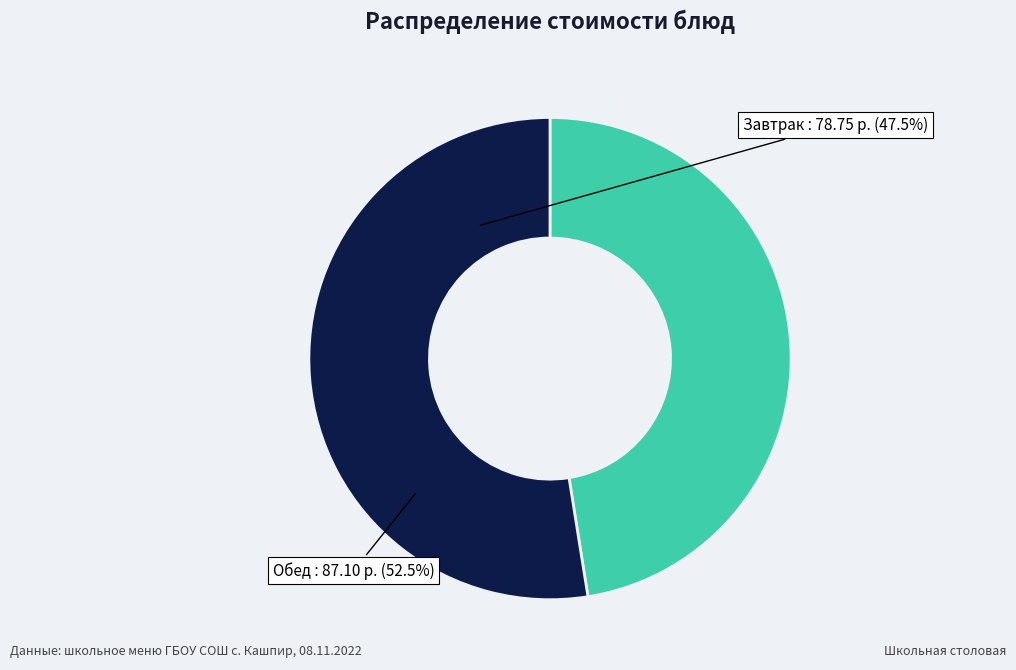

Which category accounts for the majority?

Обед